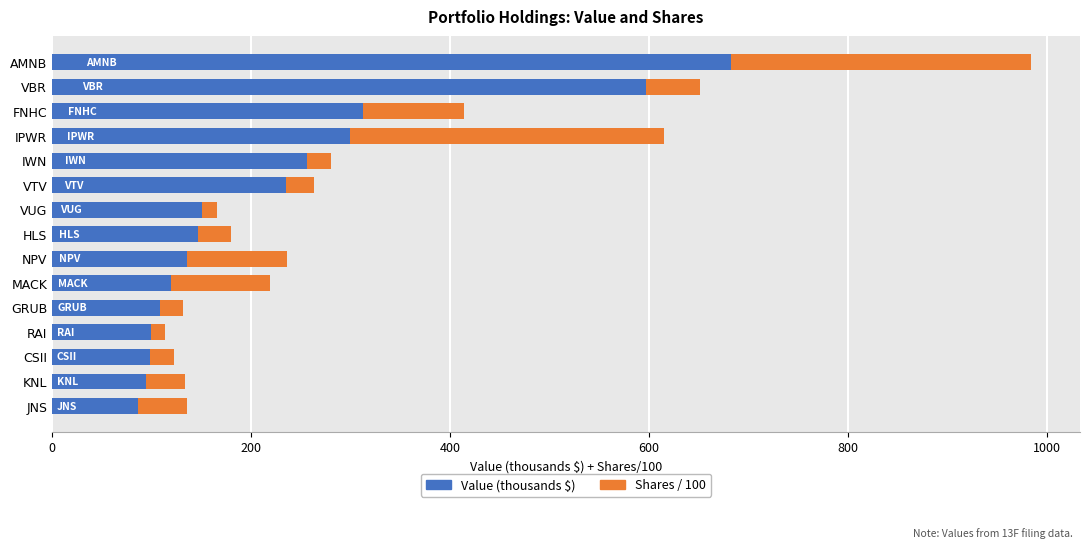

At which label does Value (thousands $) reach its peak?

AMNB